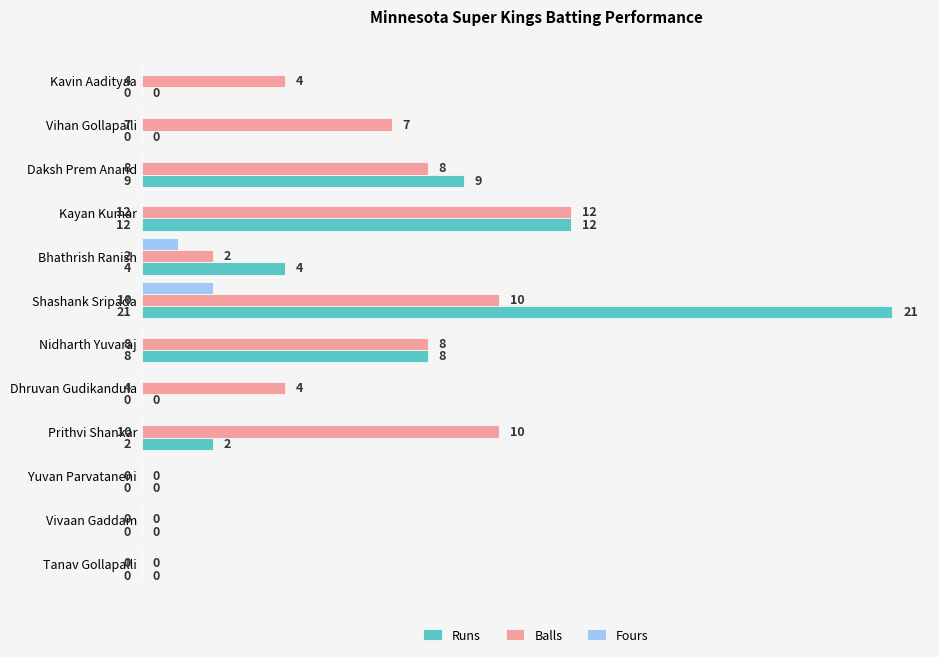

Which series has the largest total across all categories?

Balls